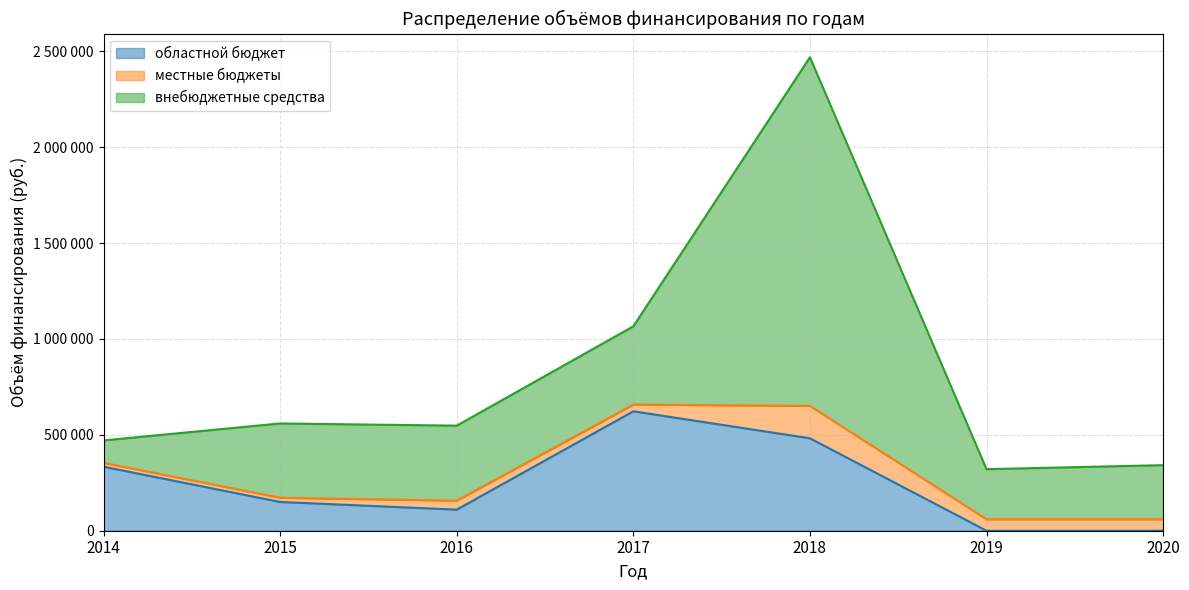

Reading left to right, extract all data points from this chart.

областной бюджет: 334000.0	150000.0	110000.0	622775.0	482000.0	0.0	0.0
местные бюджеты: 20000.0	22000.0	47000.0	35100.0	168980.0	60000.0	60000.0
внебюджетные средства: 117000.0	387260.0	390900.0	408000.0	1817935.2	261000.0	282000.0